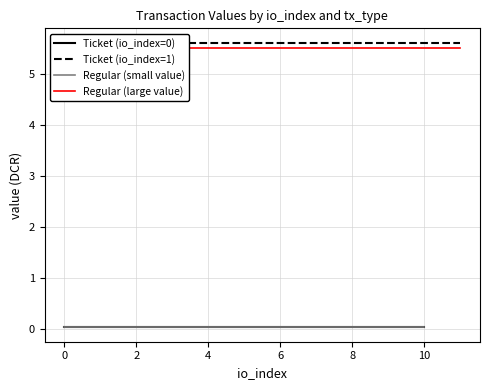

True or false: Ticket (io_index=0) has more than 0 interior local peaks.

False